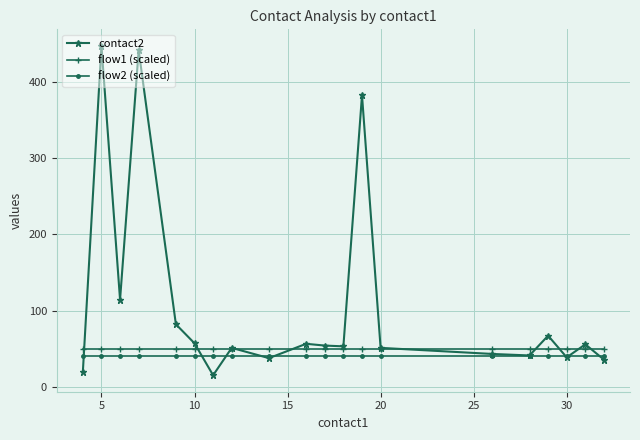

In contact2, how many points are higher than both neighbors (excluding endpoints)?

7